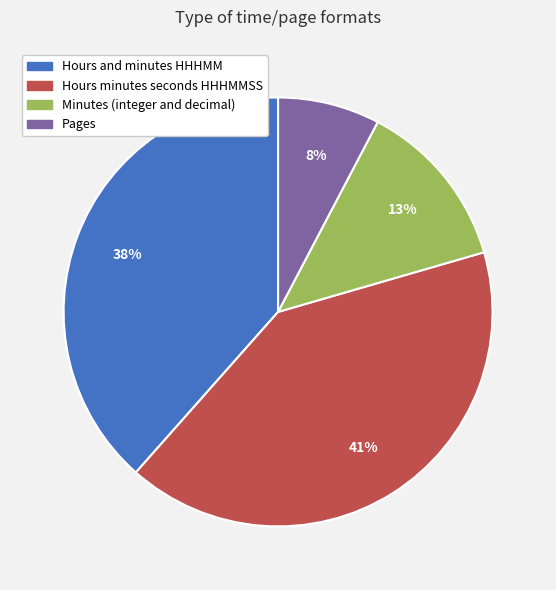

To the nearest percent, what percentage of the pie is Hours minutes seconds HHHMMSS?

41%